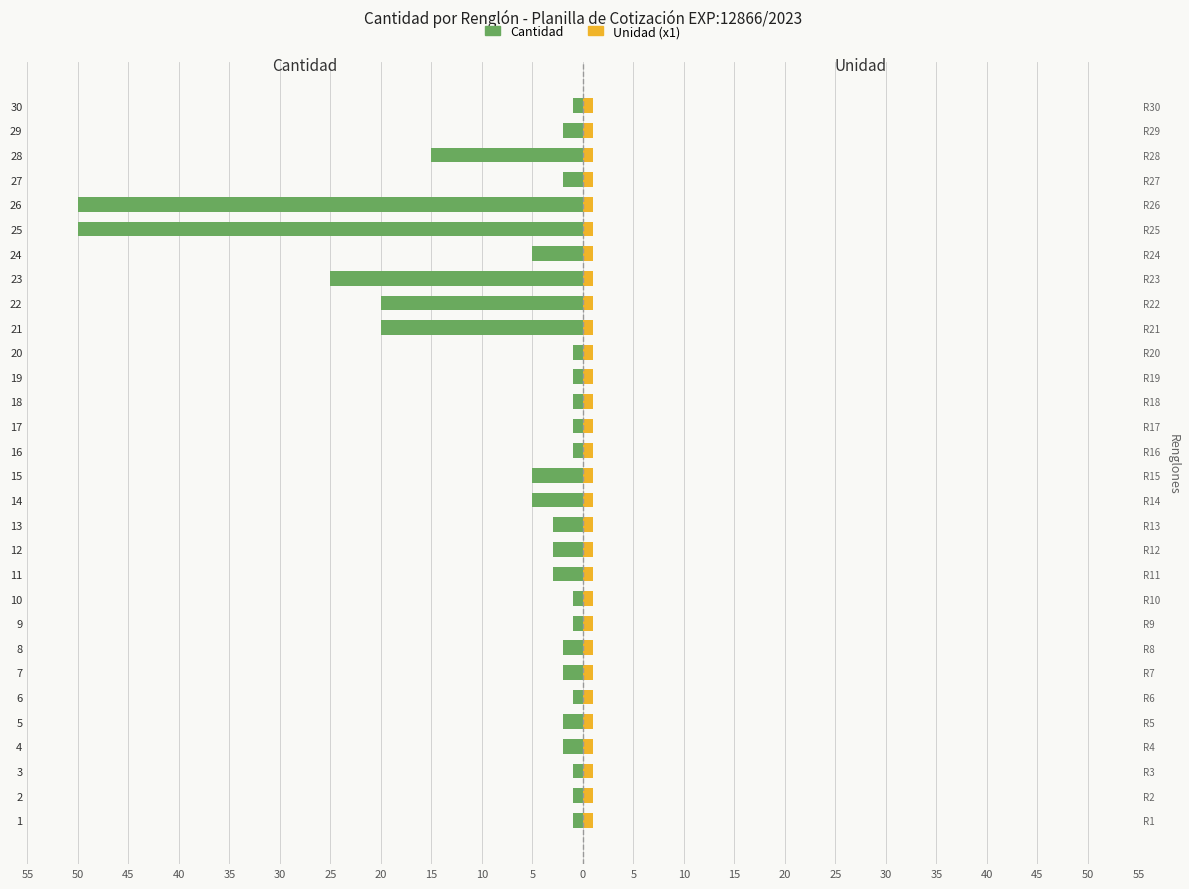

Does the chart contain stacked bars?

No